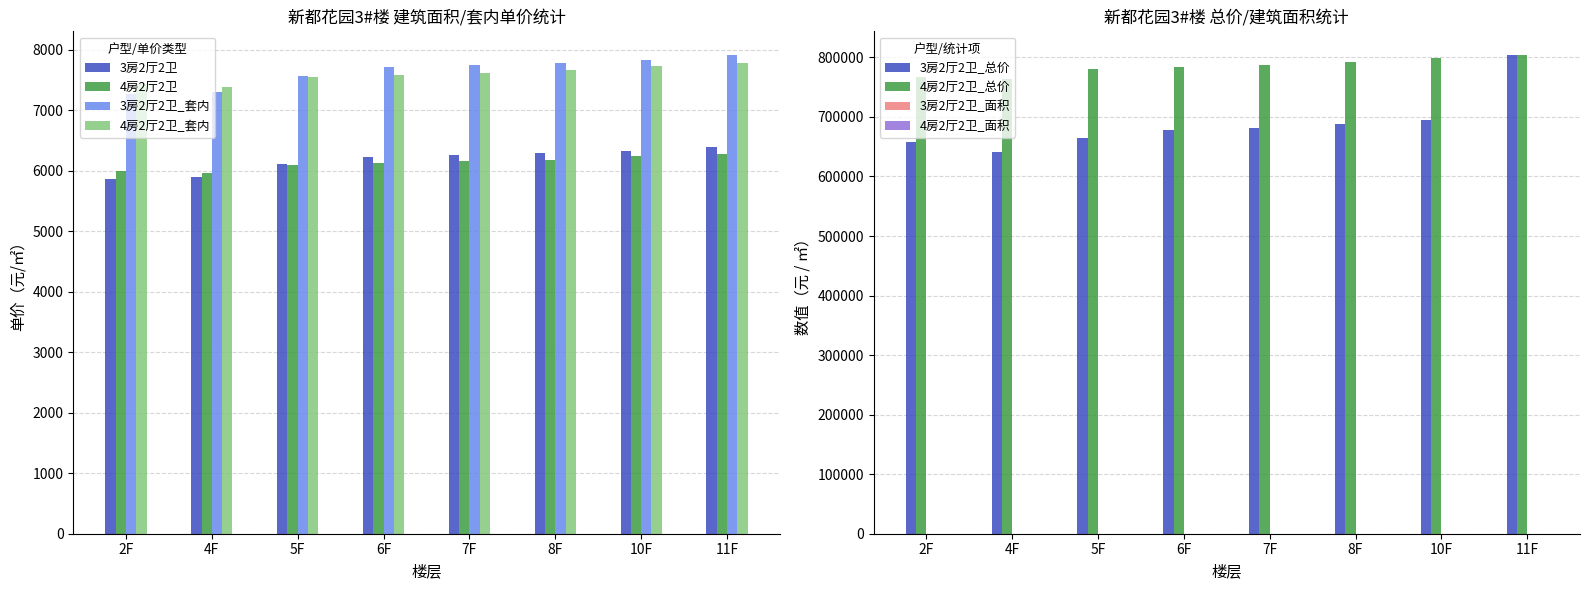

Count the number of categories in the chart.

8